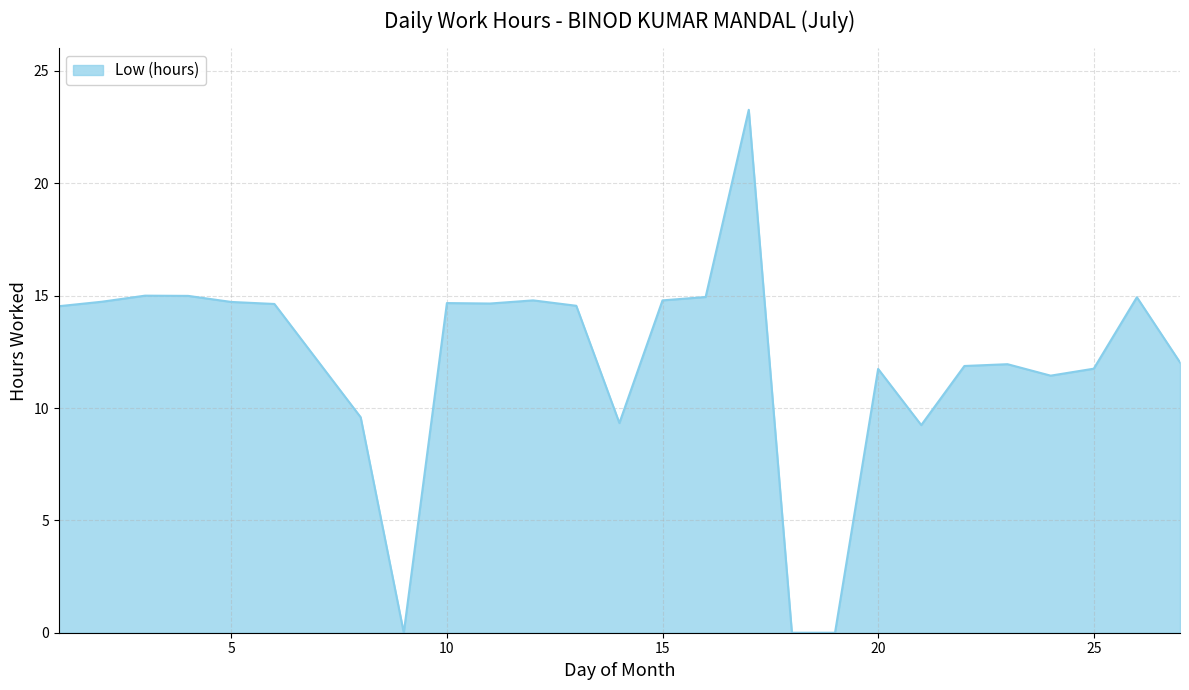

What is the greatest value displayed?

23.3